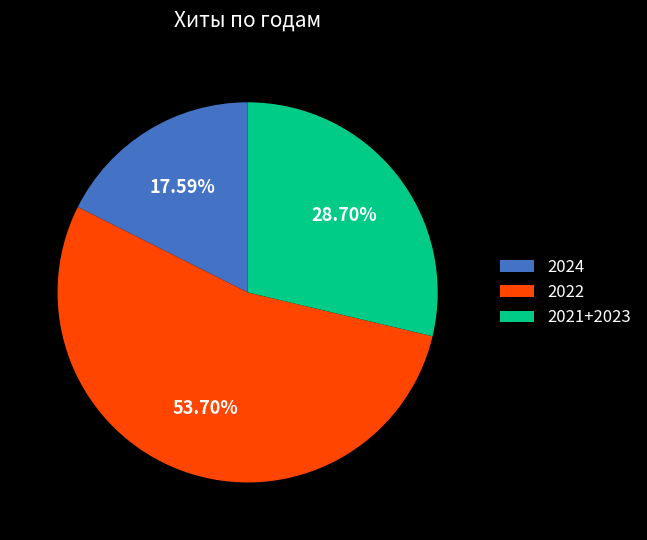

Rank the categories by value from lowest to highest.

2024, 2021+2023, 2022